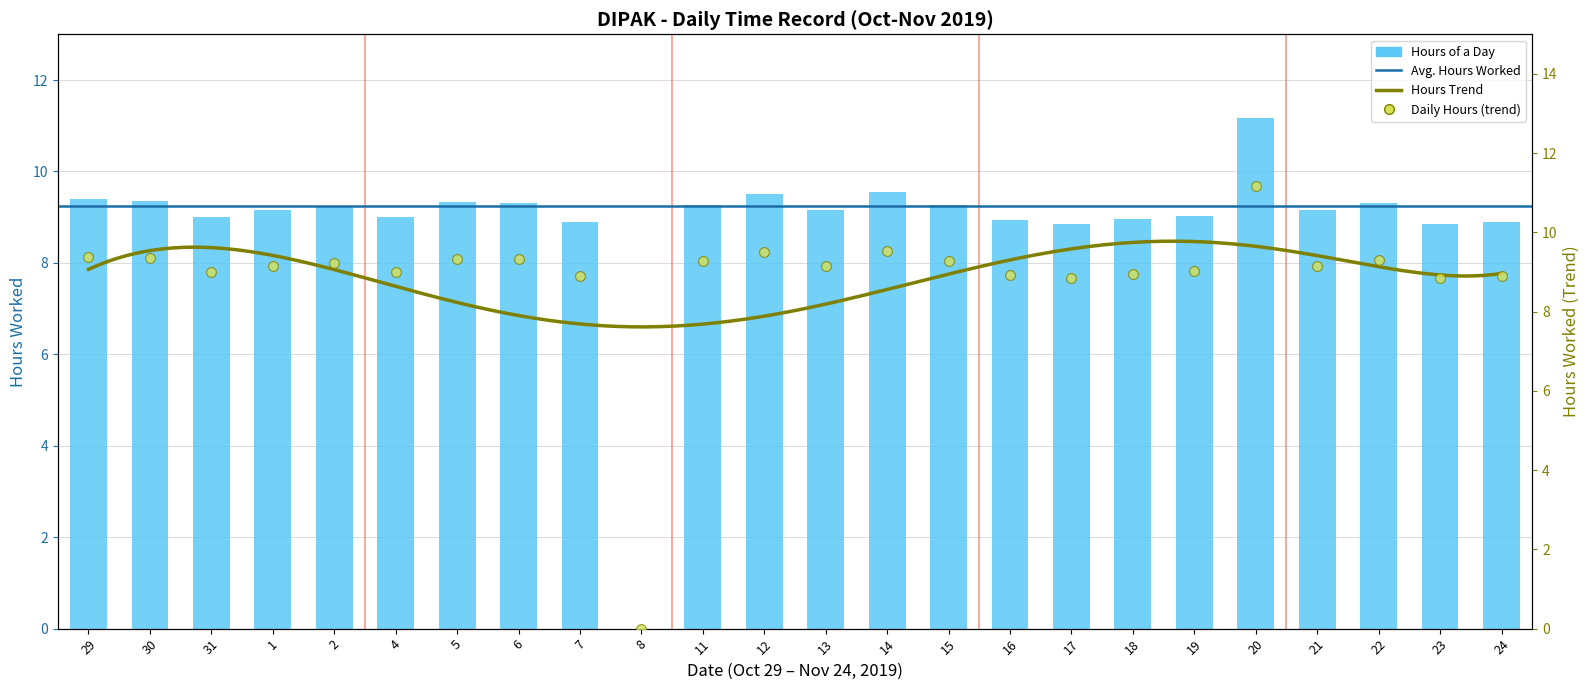

What is the ratio of the value at 21 to the value at 19?

1.0